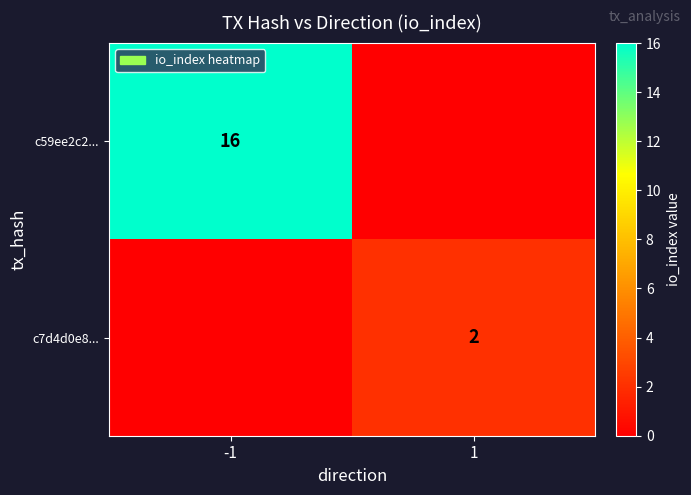

True or false: c59ee2c2... has a value of 16 at -1.

True